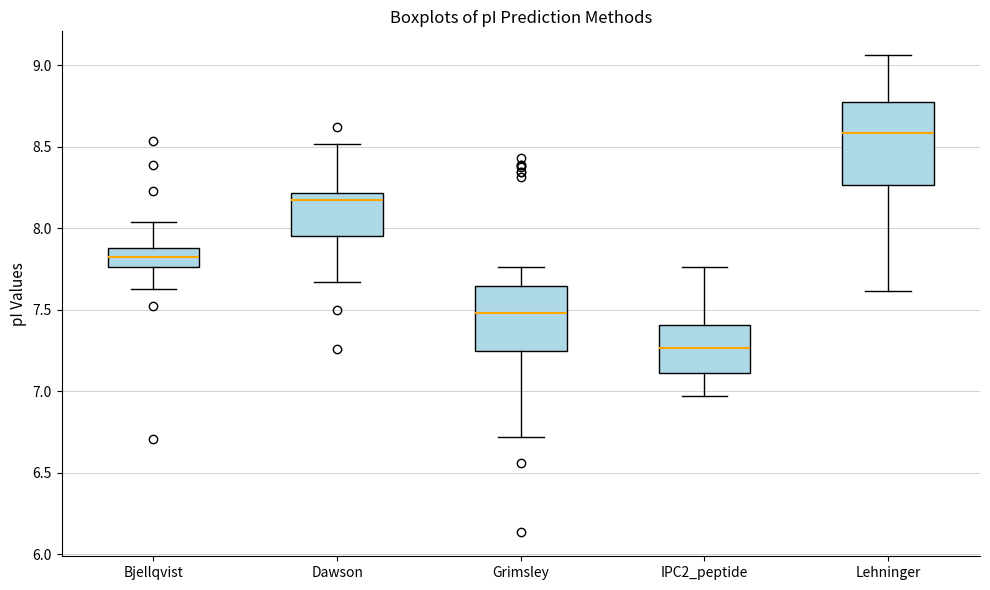

Comparing the boxes themselves (not the whiskers), which one is the tallest?

Lehninger